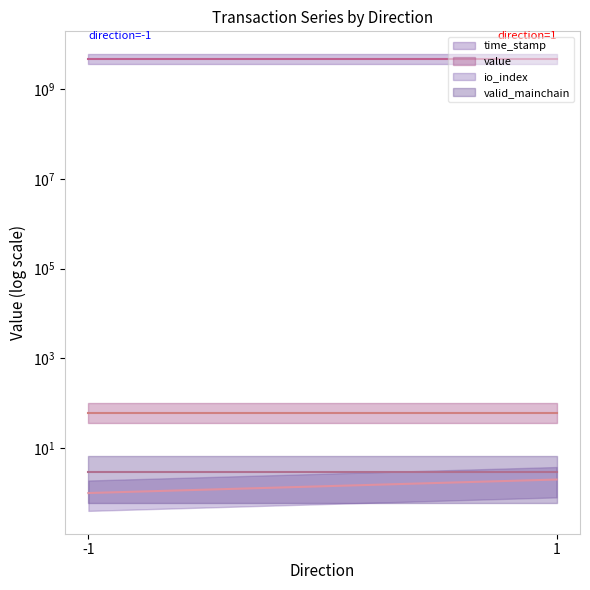

Rank the series at -1 from lowest to highest value.

io_index (mid), valid_mainchain (mid), value (mid), time_stamp (mid)